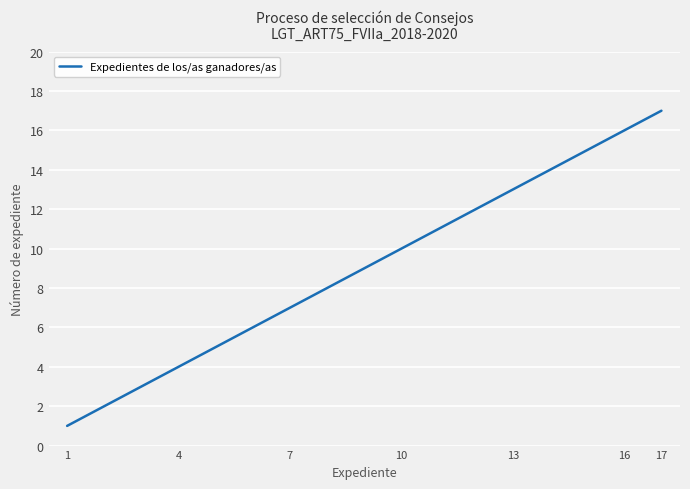

How many lines are shown in the chart?

1